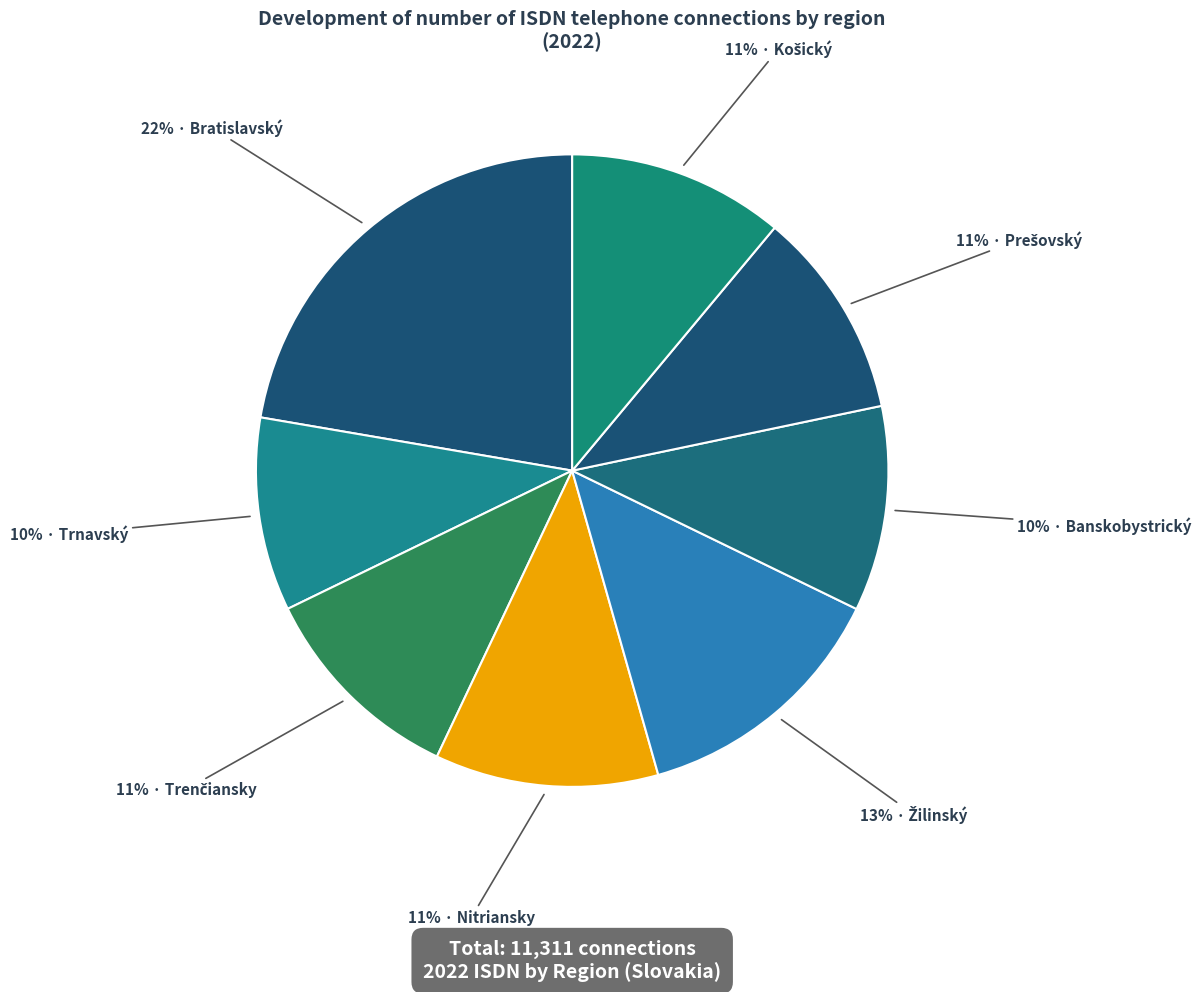

How many segments does this pie chart have?

8